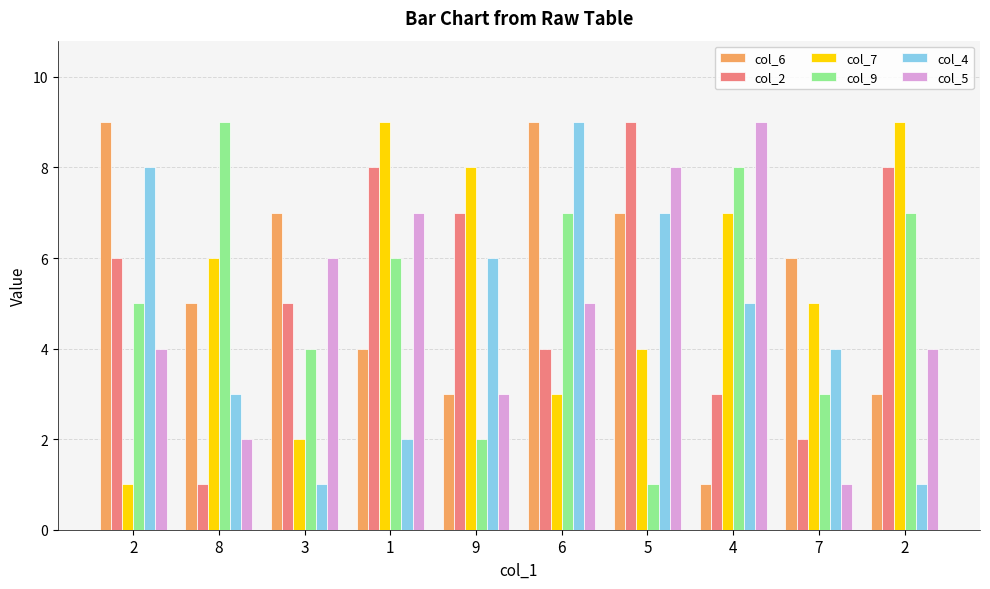

Count the number of categories in the chart.

10